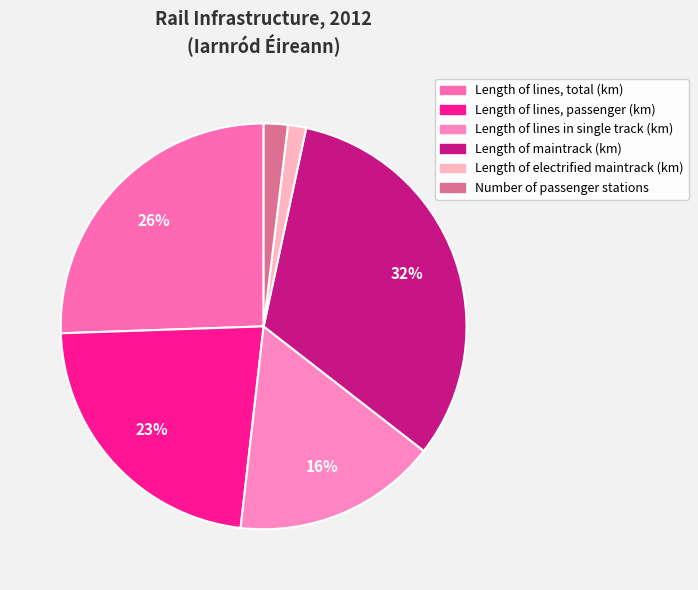

To the nearest percent, what is the combined percentage of Length of electrified maintrack (km) and Length of lines in single track (km)?

18%